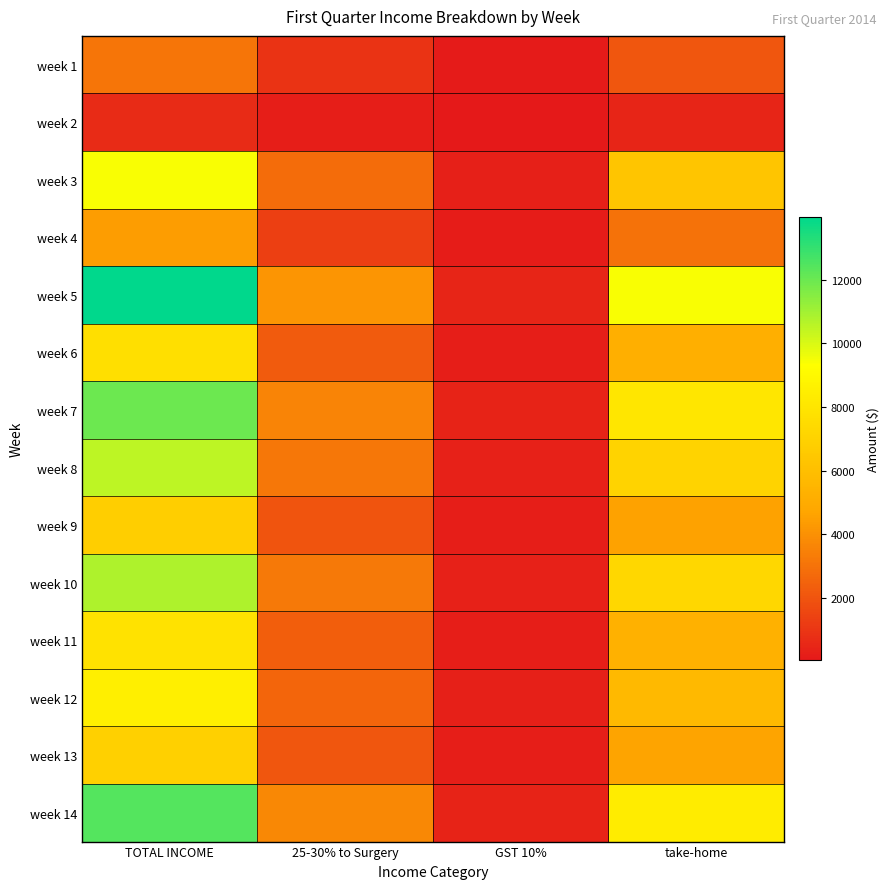

Between 25-30% to Surgery and GST 10%, which is larger?

25-30% to Surgery